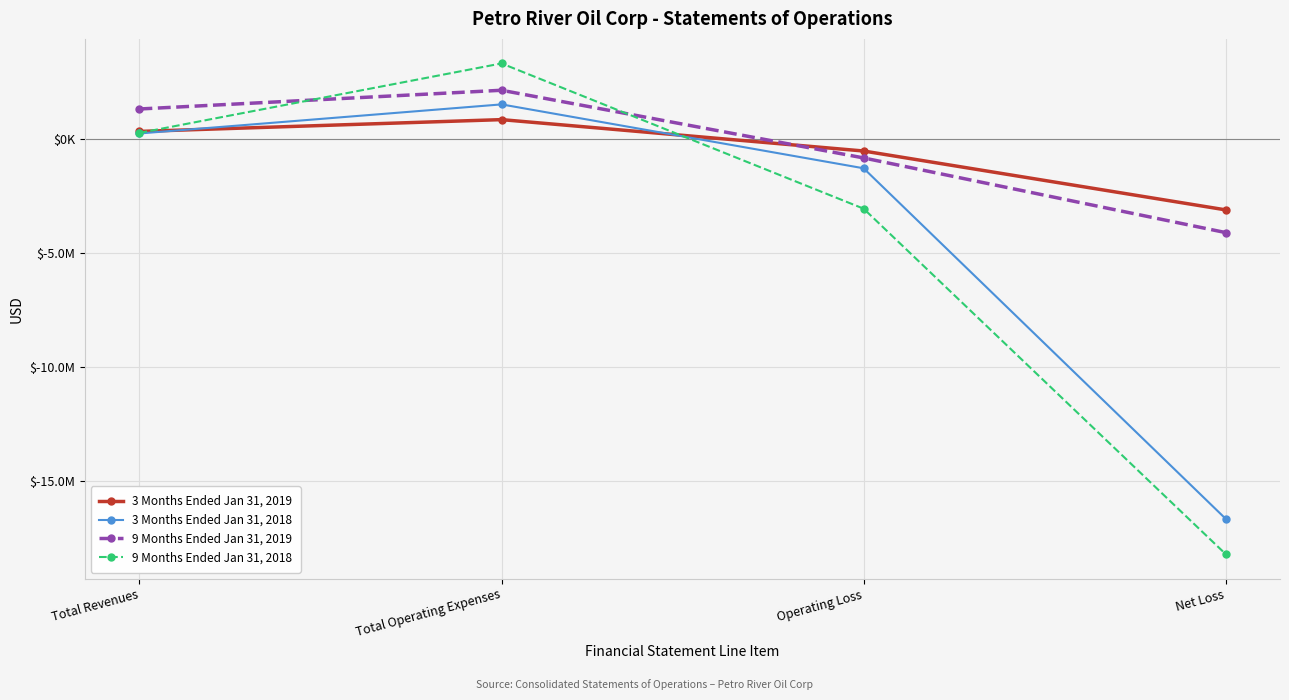

What is the spread (max minus min) of values at Operating Loss?

2528682